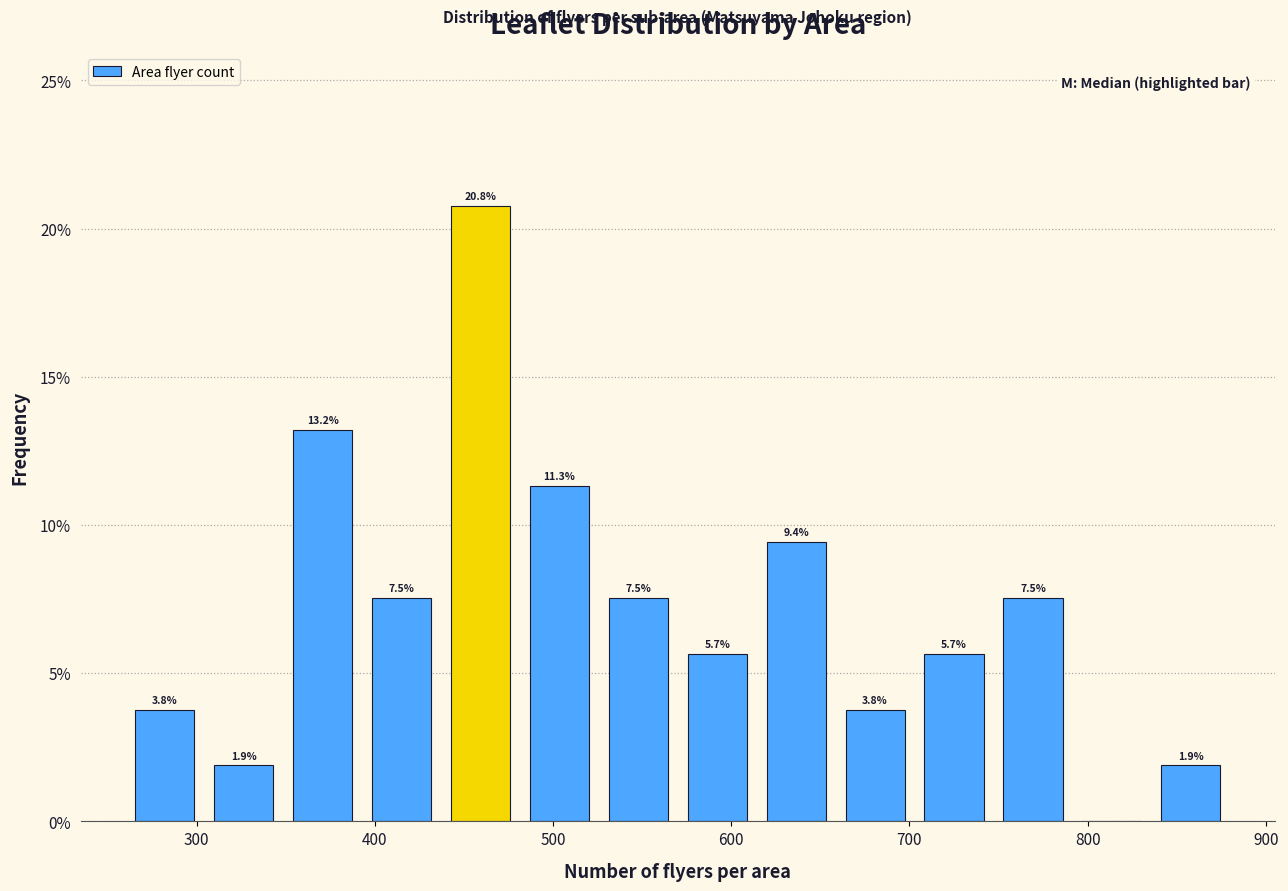

Which range on the x-axis has the tallest bar?

440 to 480